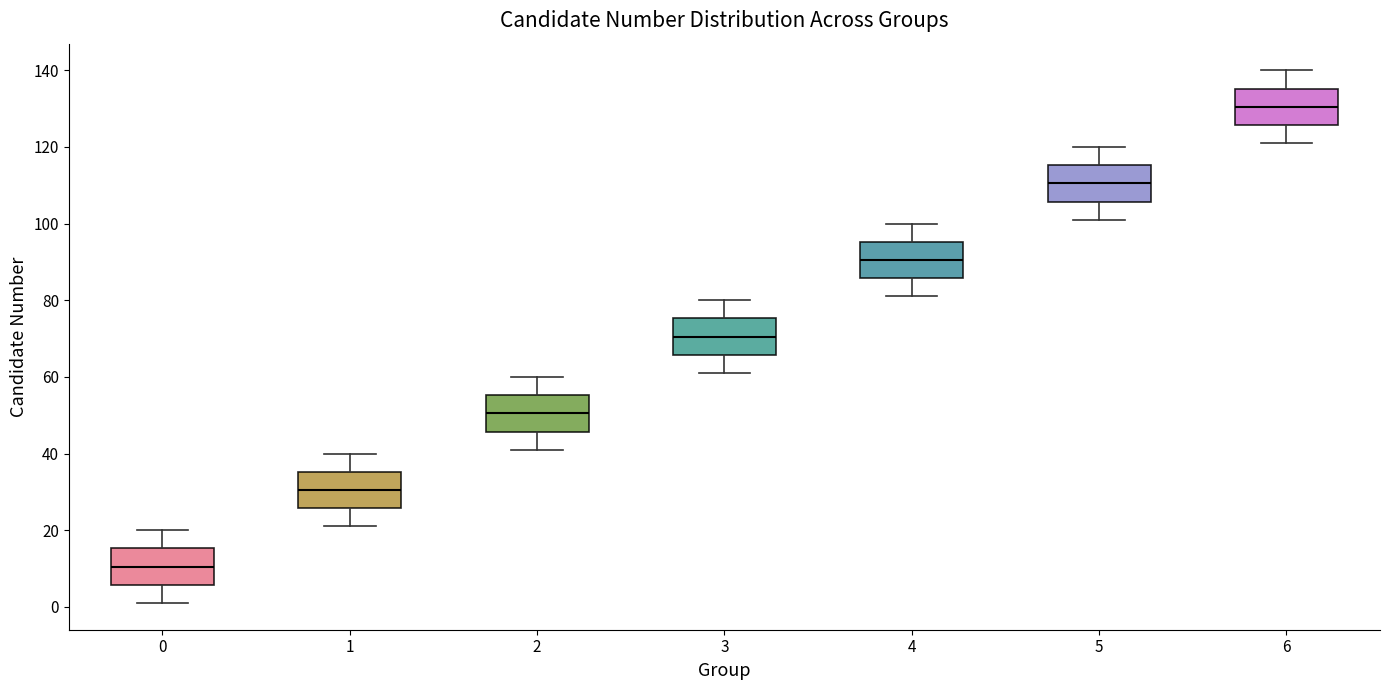

Which box's median line is the highest?

6